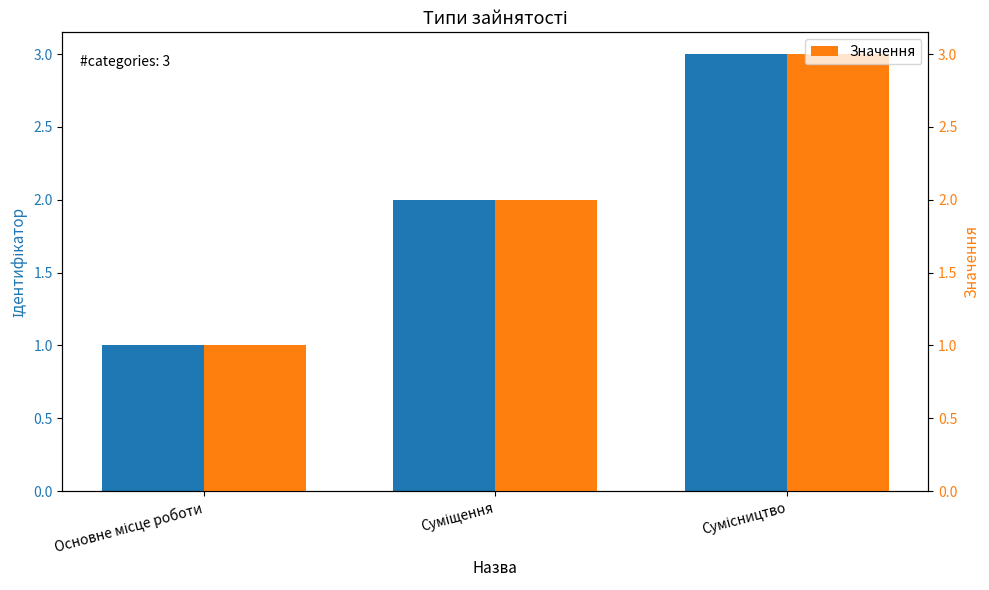

Between Основне місце роботи and Сумісництво, which is larger?

Сумісництво